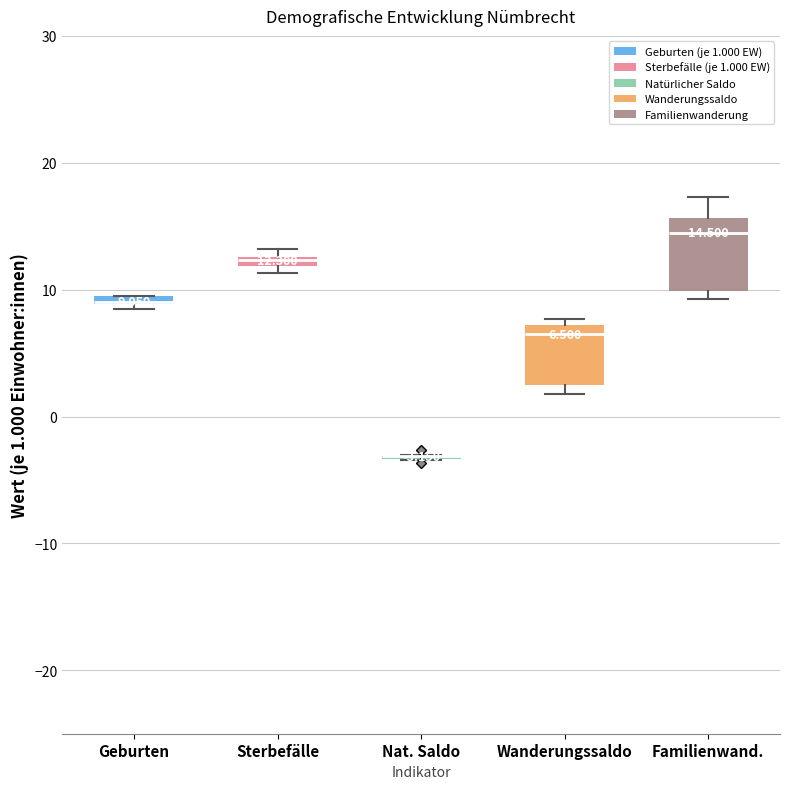

Which box is the tallest, from its lower edge to its upper edge?

Familienwand.